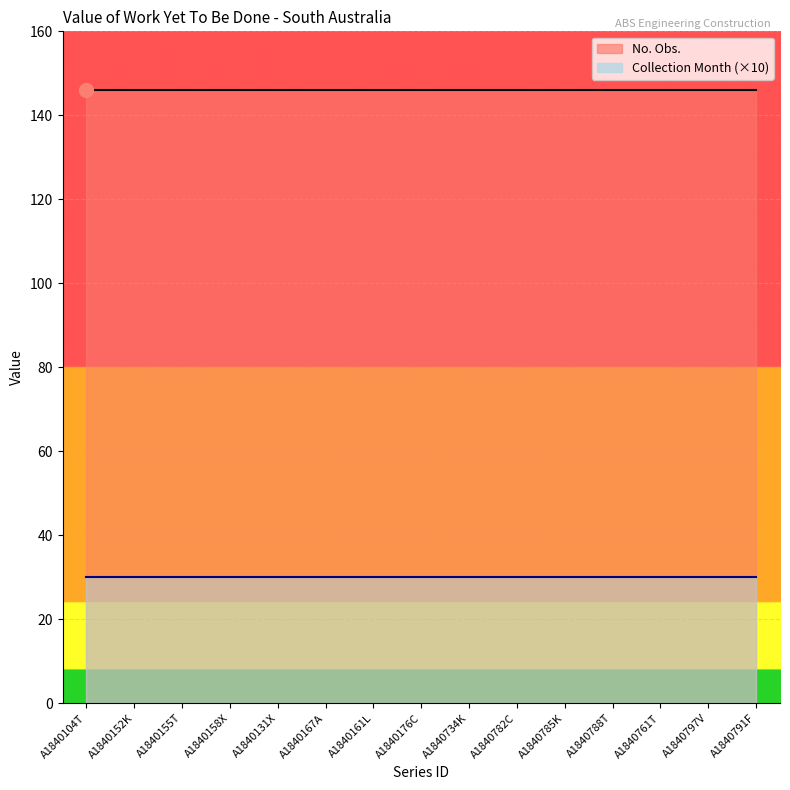

Which label corresponds to the smallest value in the chart?

A1840104T